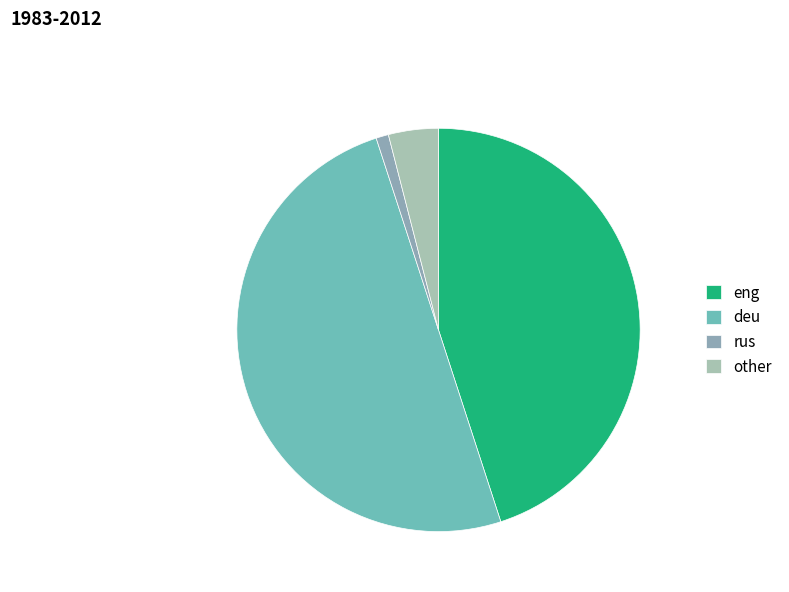

Which has a higher value, deu or eng?

deu